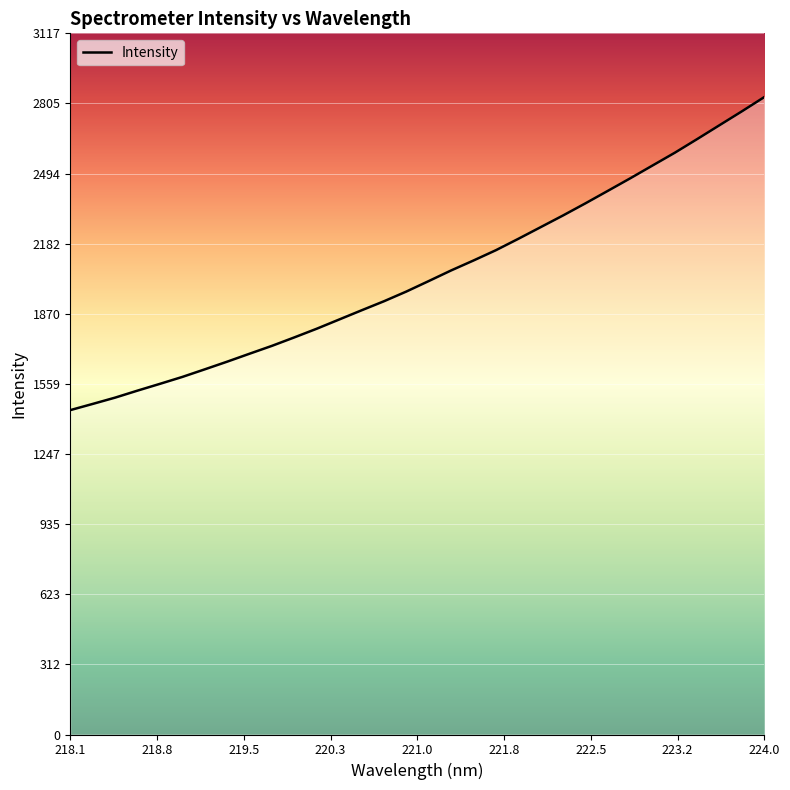

Reading left to right, list all the values displayed in this chart.

1442.0	1469.6	1497.5	1528.7	1558.8	1589.6	1623.3	1657.4	1692.8	1727.7	1765.3	1803.9	1844.8	1885.7	1925.9	1969.1	2015.7	2062.9	2107.1	2152.8	2203.4	2255.3	2307.3	2361.1	2416.5	2472.2	2529.3	2586.4	2647.1	2708.8	2770.4	2833.7